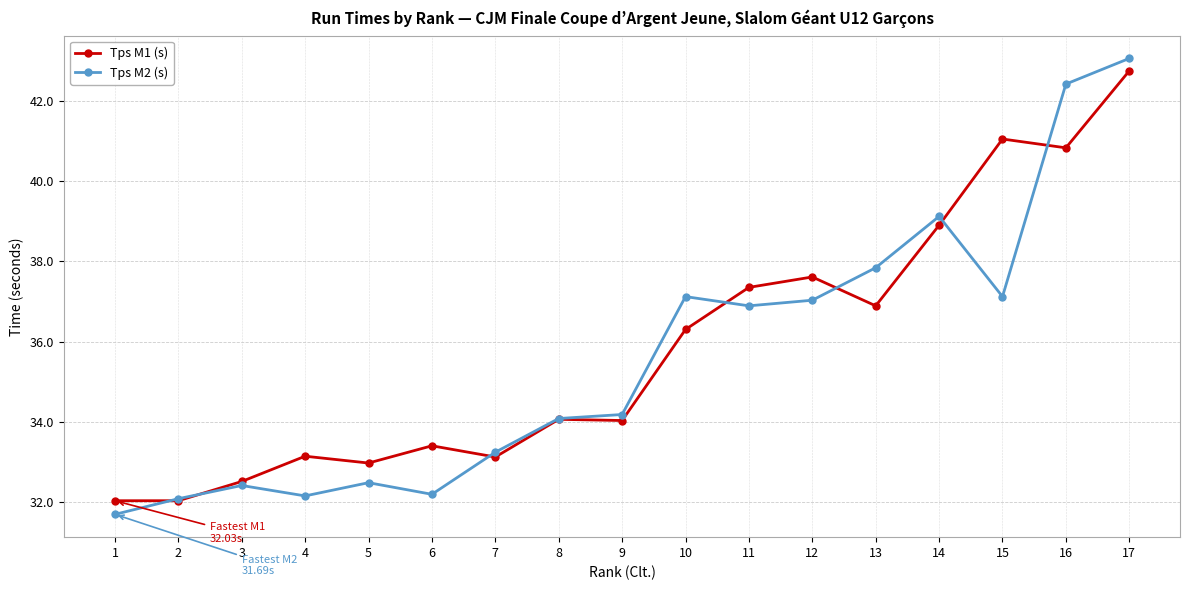

Is this an area chart (filled region under the line)?

No